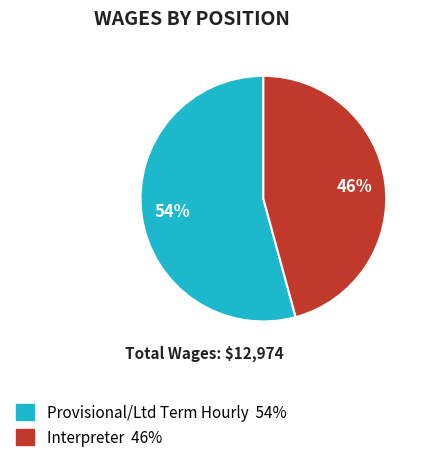

Is it true that Provisional/Ltd Term Hourly is 43% of the pie?

False